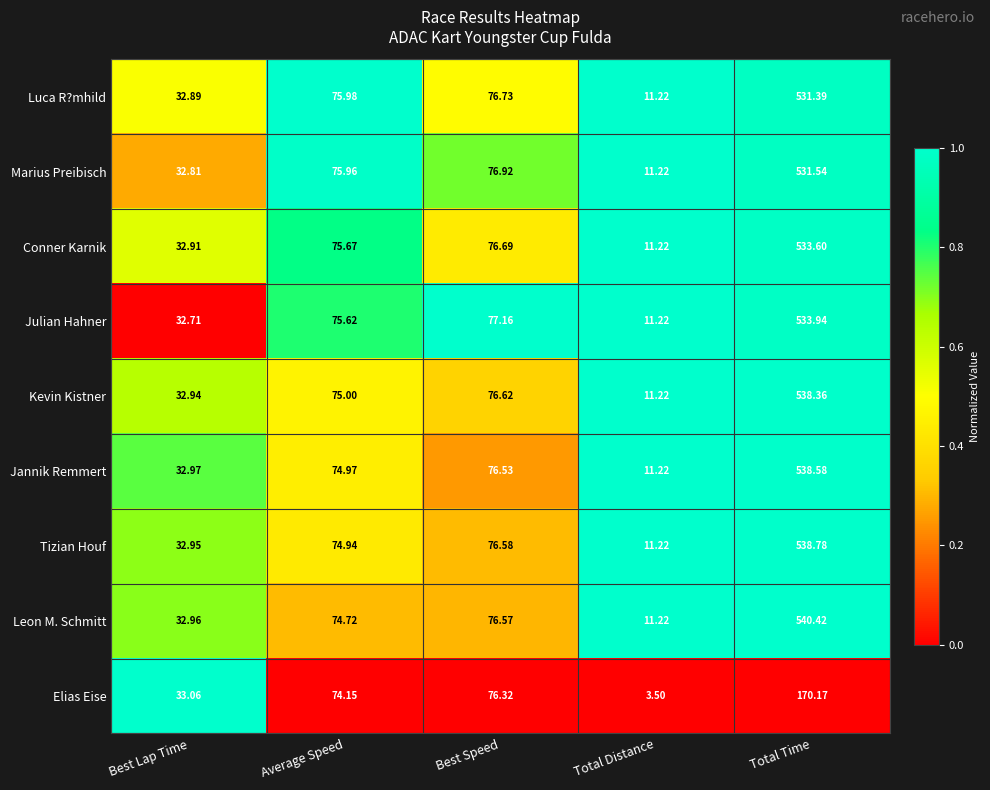

Which series has the largest total across all categories?

Leon M. Schmitt